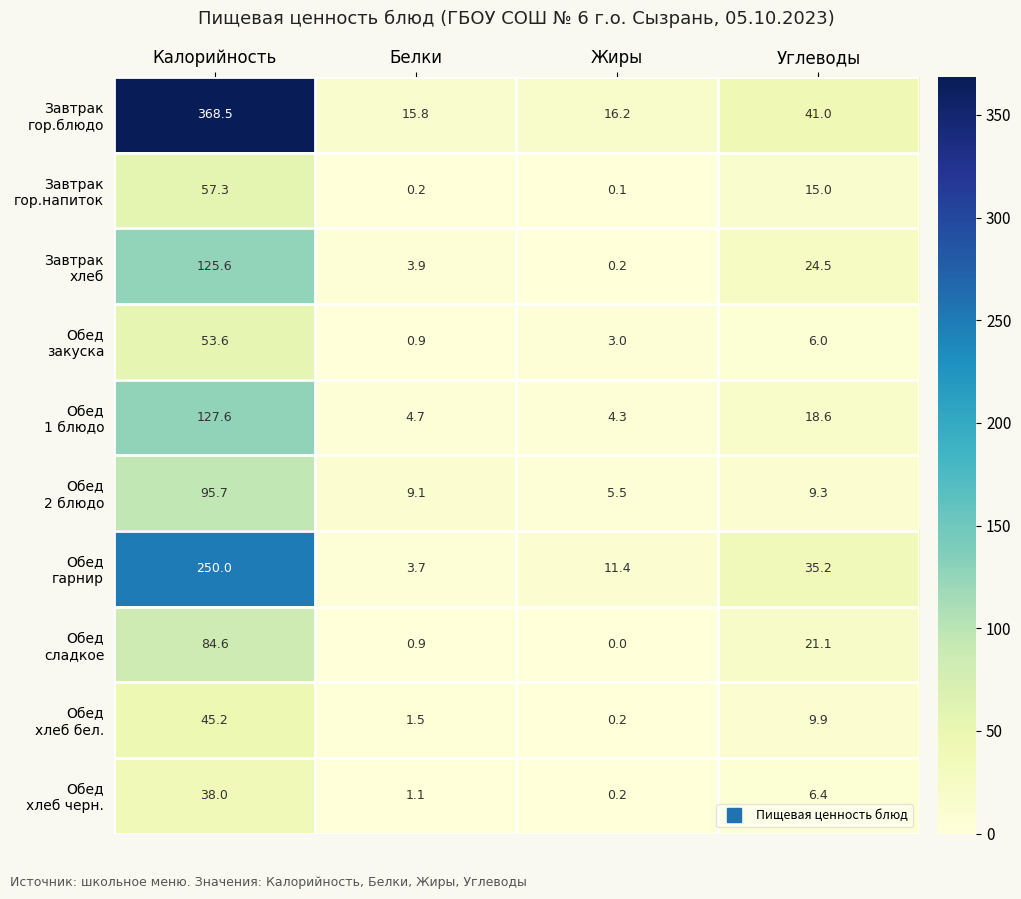

What is the spread (max minus min) of values at Калорийность?

330.5